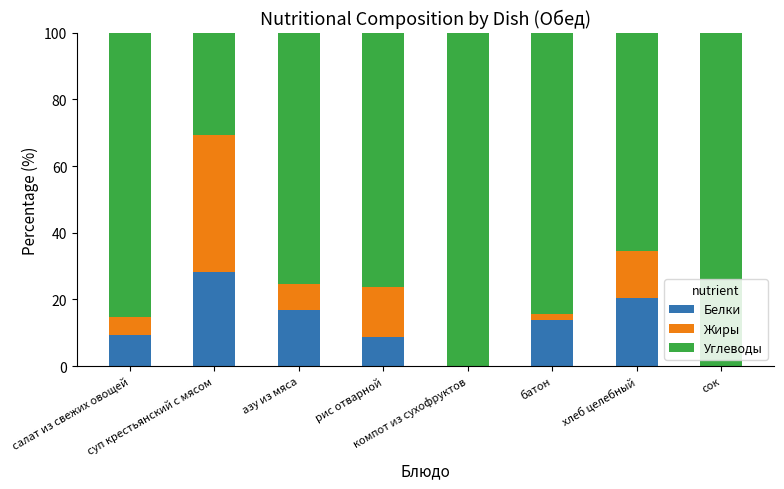

What is the sum of all Белки values?

97.5